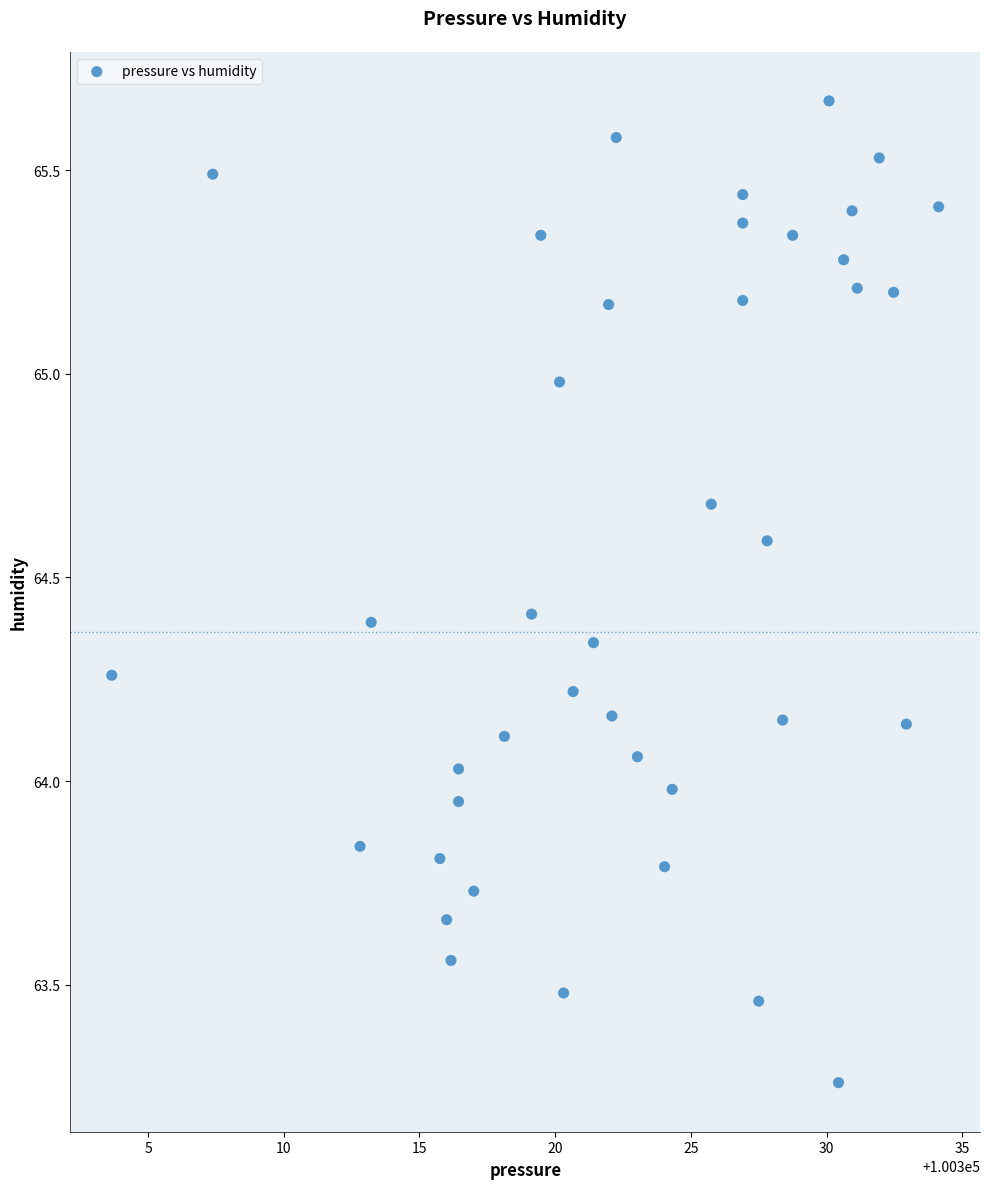

What is the range of Y values (max minus min)?

2.4